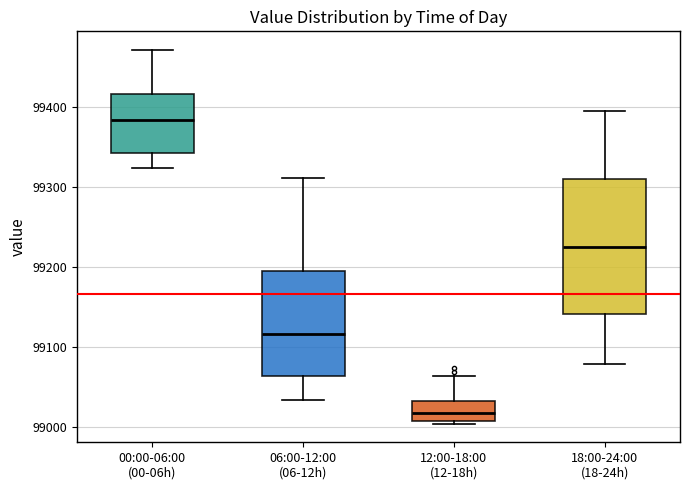

Which box has the highest median line?

00:00-06:00 (00-06h)